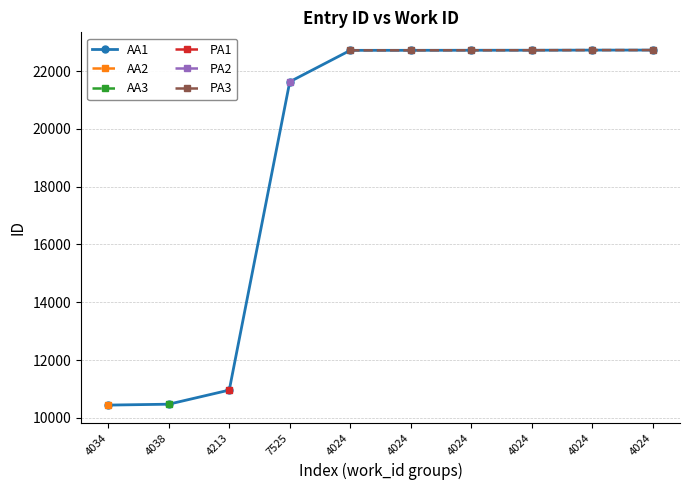

What is the greatest value displayed?

22725